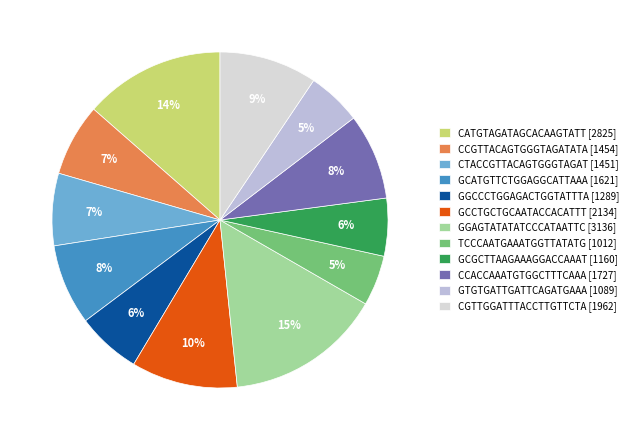

True or false: CCGTTACAGTGGGTAGATATA accounts for 7% of the total.

True